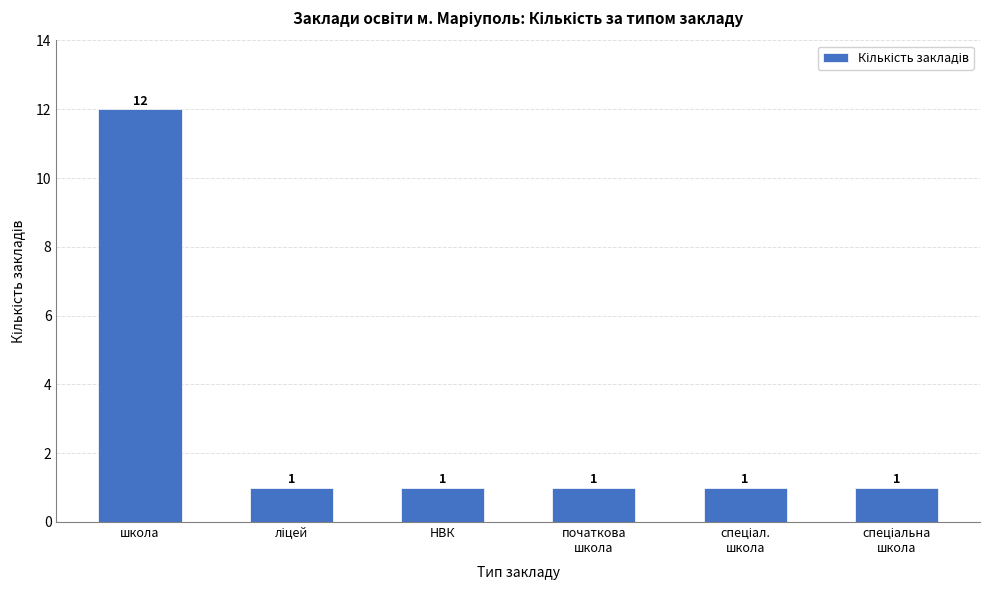

What is the label of the 4th bar from the right?

НВК